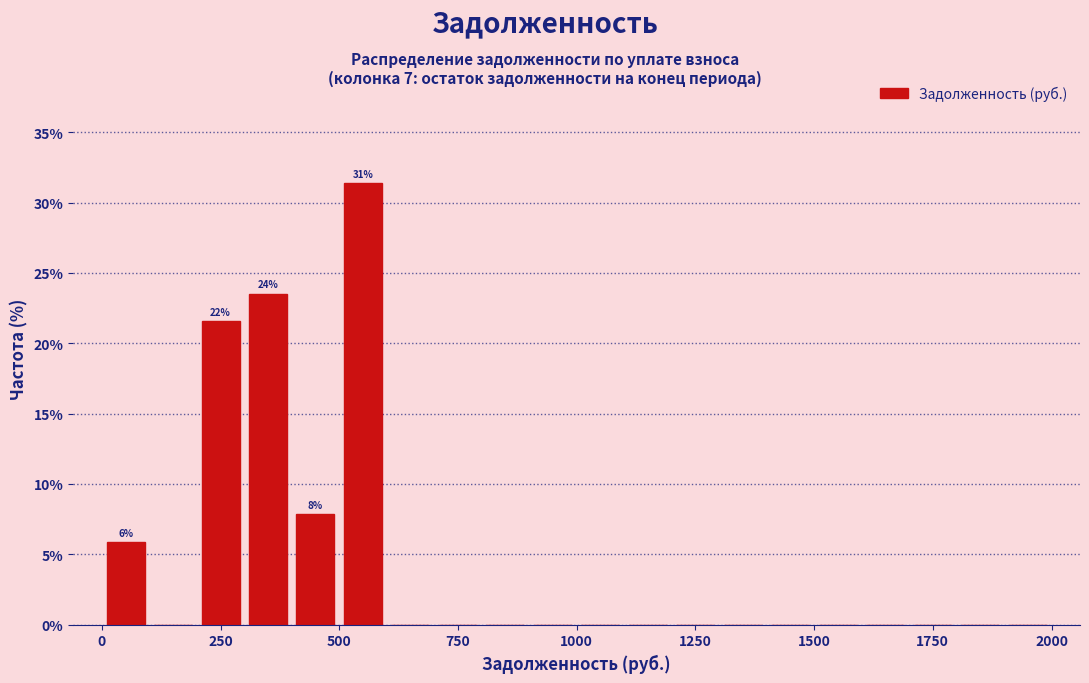

Read against the x-axis, roughly where is the centre of the tallest bar?

550